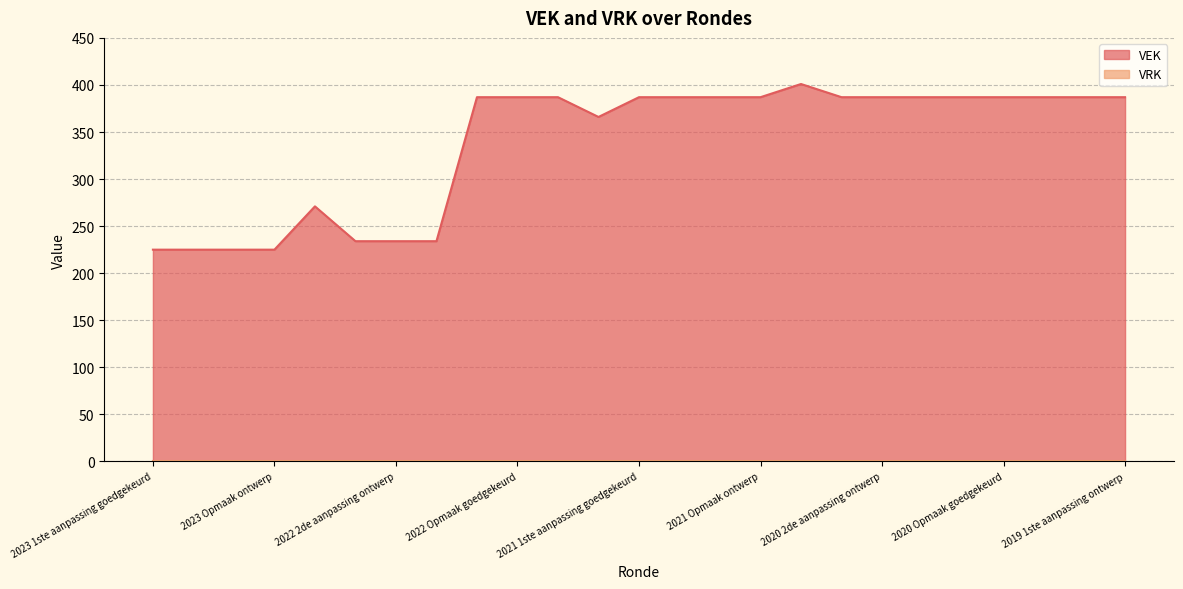

What is the ratio of the value at 2022 uitvoering to the value at 2020 Opmaak goedgekeurd?

0.7